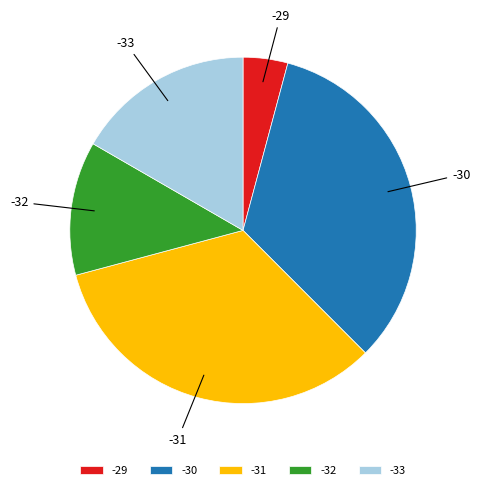

Approximately how many times larger is the value at -30 compared to -31?

1.0